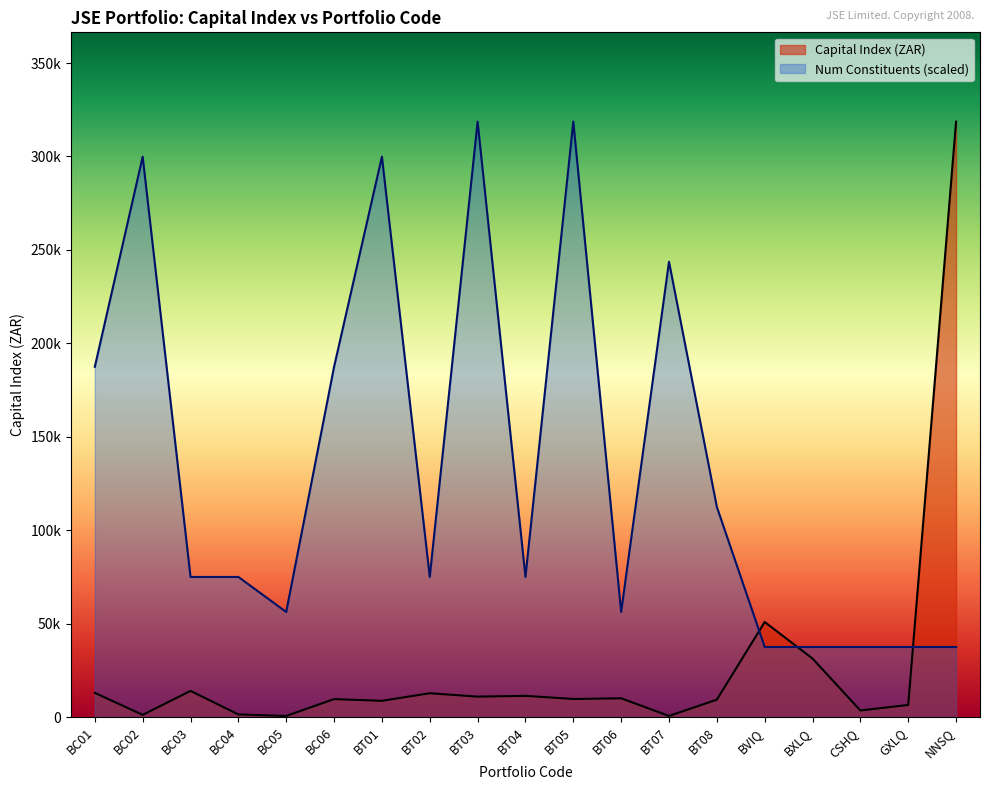

True or false: Number of Constituents has more than 1 points higher than both neighbors.

True